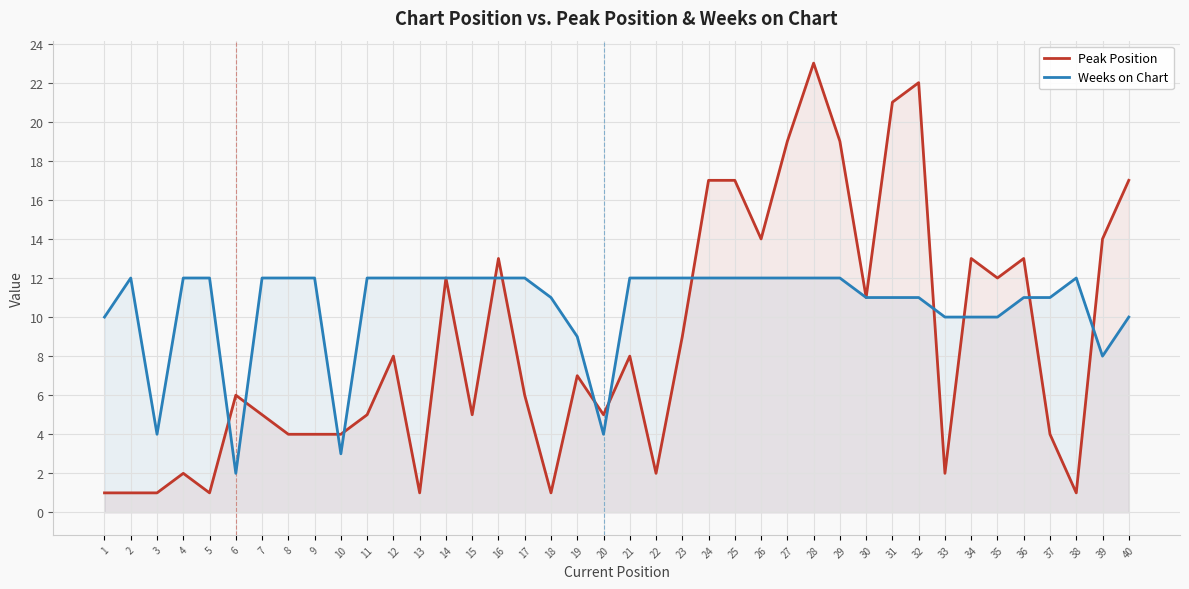

Is the value of Peak Position at 36 greater than the value of Weeks on Chart at 17?

Yes